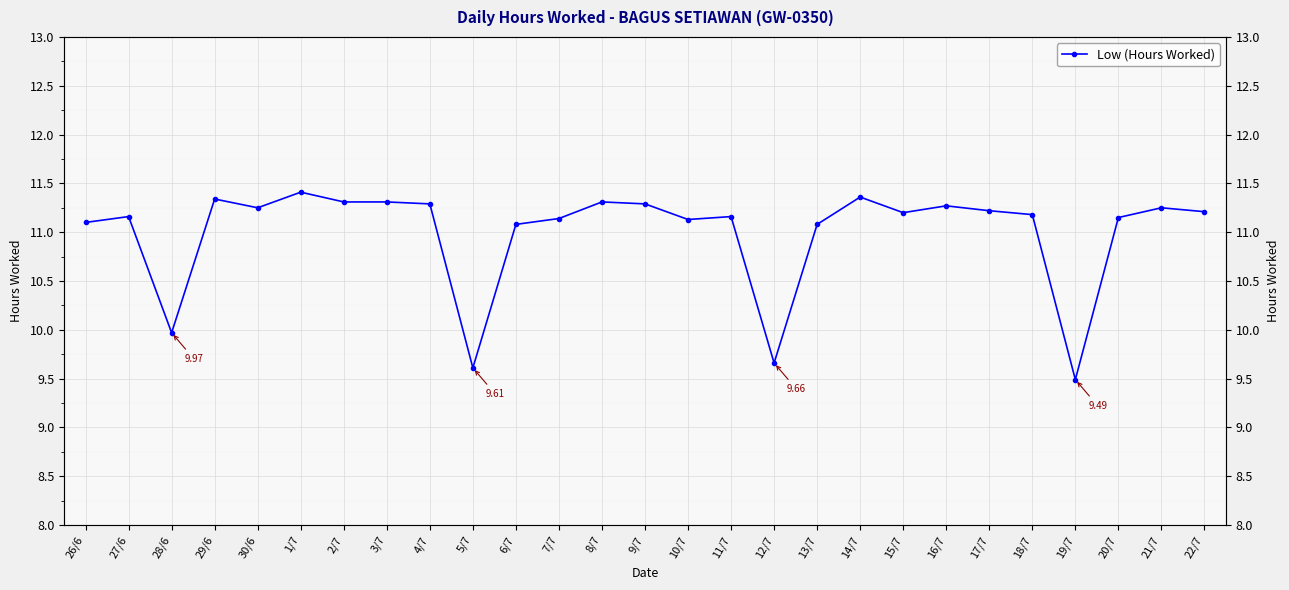

Which label corresponds to the largest value in the chart?

1/7